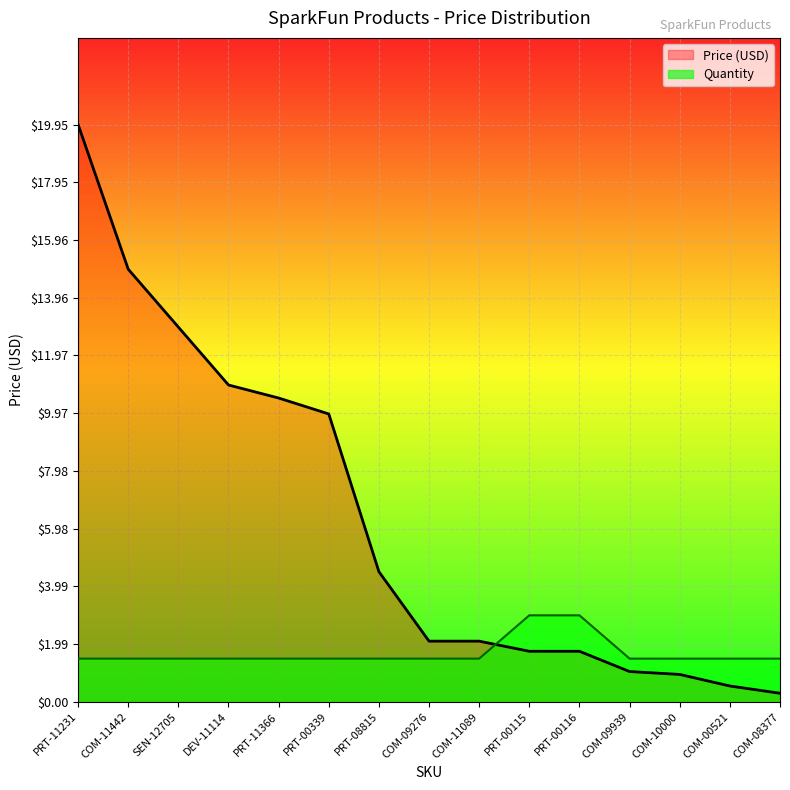

How many series are shown in this chart?

2